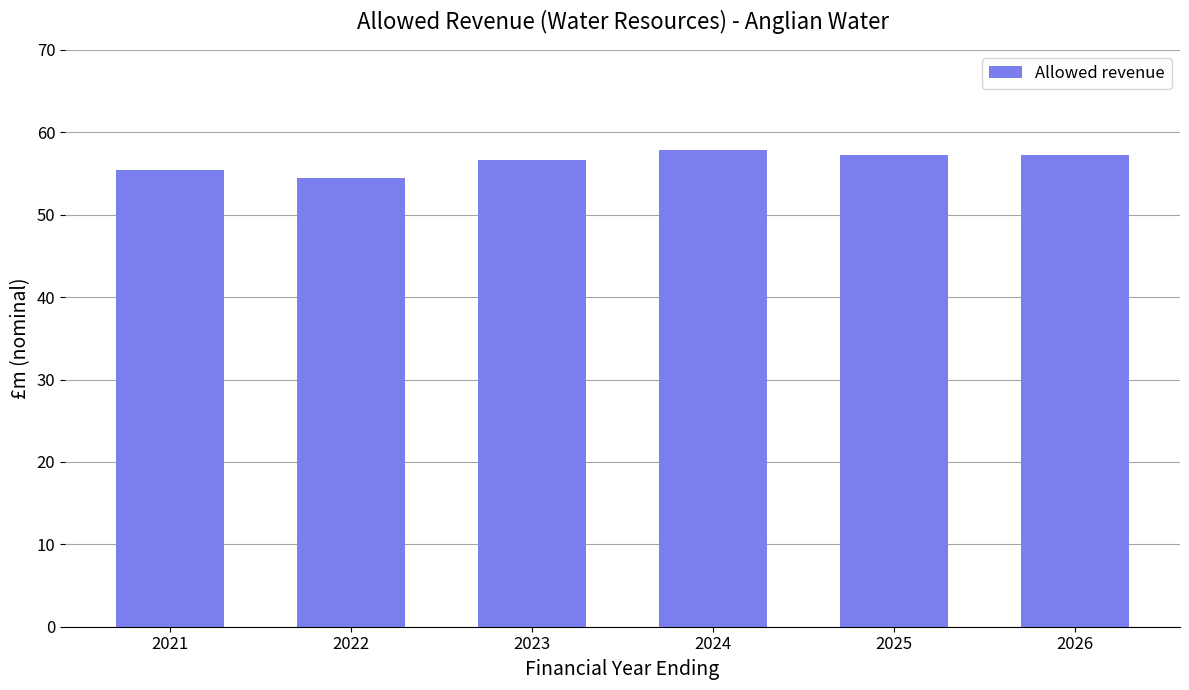

What is the value of the 5th bar from the left?

57.3